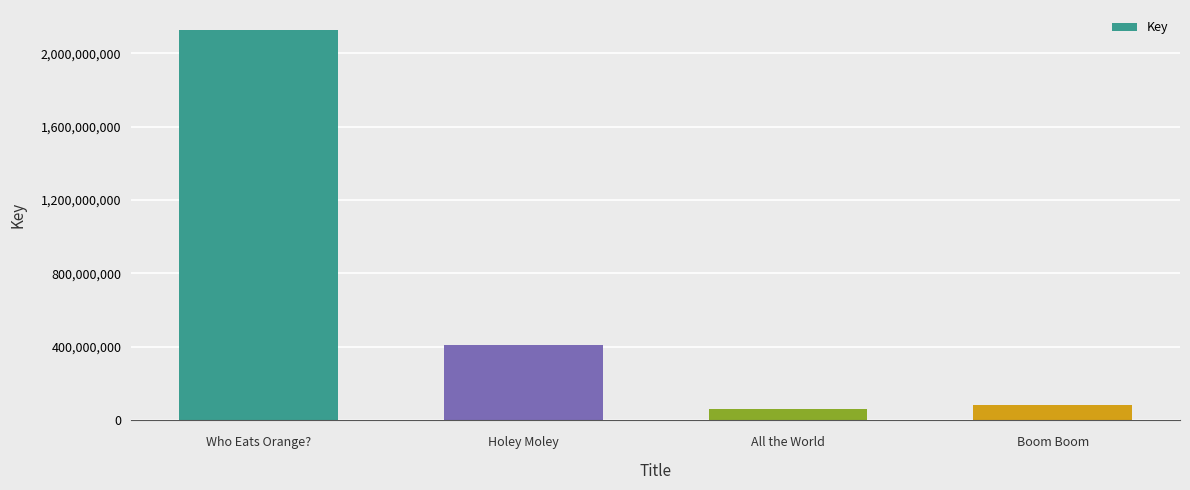

What is the approximate value at Who Eats Orange??

2128808557